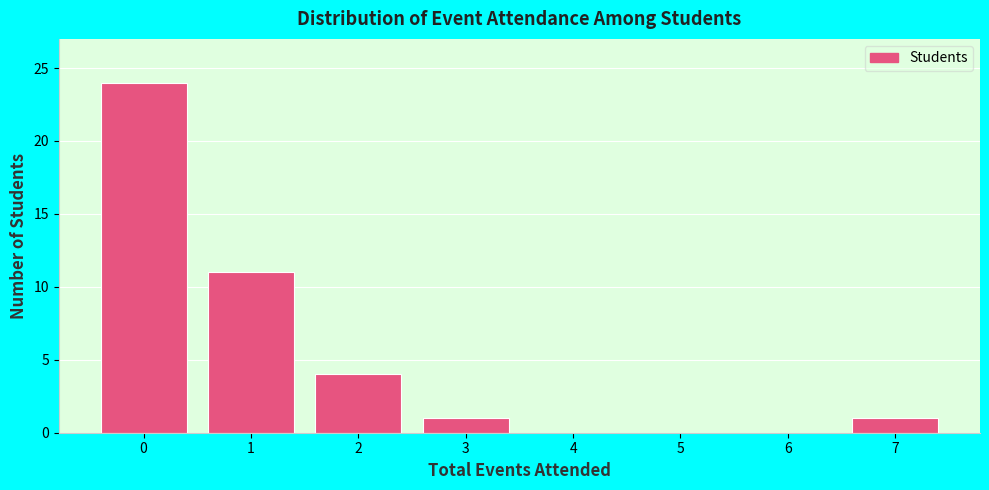

Reading left to right, transcribe this chart: for each bar, give the range it covers on the x-axis and its height. The values are not printed on the chart, so give them approximately, as read against the axis.

-0.5 to 0.5: 24
0.5 to 1.5: 11
1.5 to 2.5: 4
2.5 to 3.5: 1
3.5 to 4.5: 0
4.5 to 5.5: 0
5.5 to 6.5: 0
6.5 to 7.5: 1